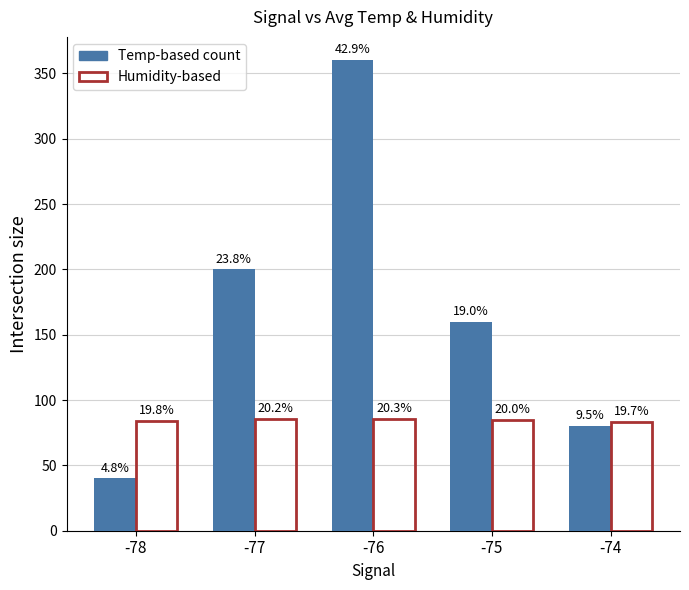

What are all the series names shown in the legend?

Temp-based count, Humidity-based